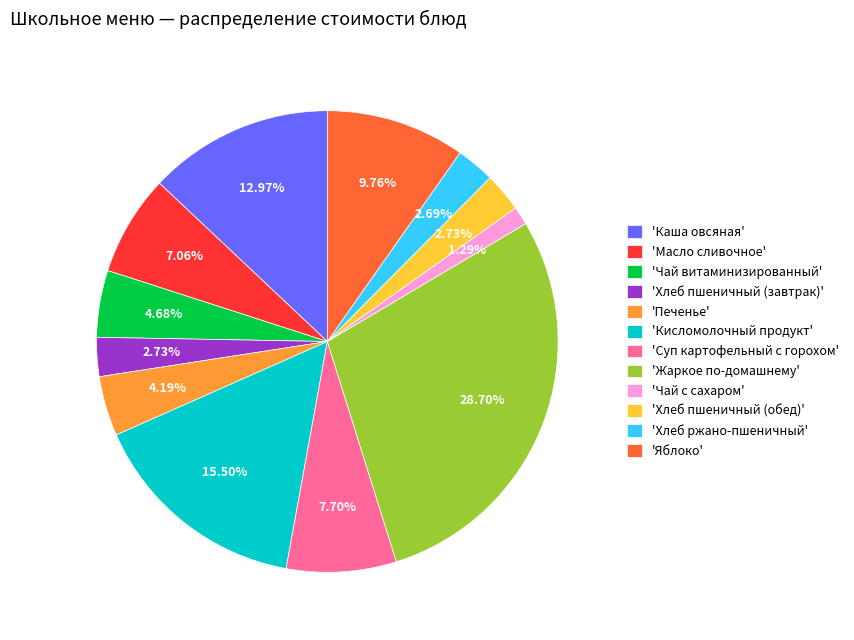

Is the sum of 'Хлеб пшеничный (обед)' and 'Кисломолочный продукт' greater than half?

No